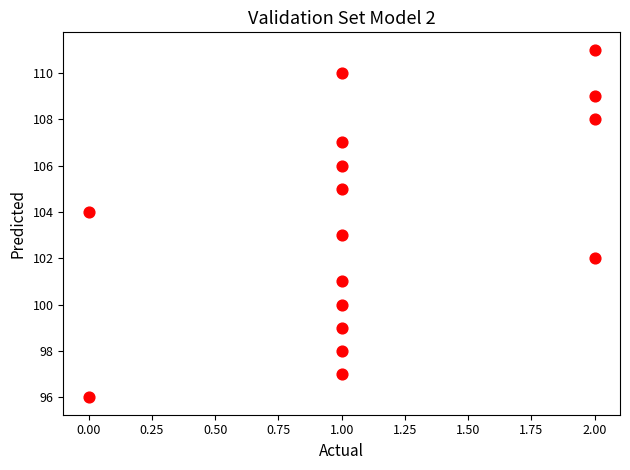

What is the range of Y values (max minus min)?

15